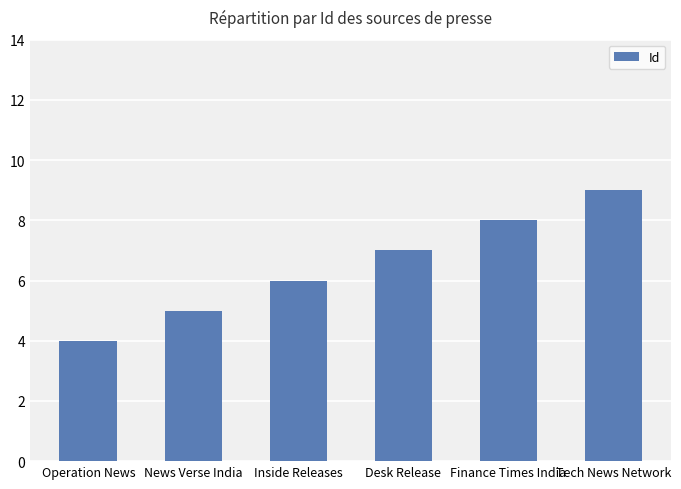

At which category does the chart reach its peak across all series?

Tech News Network